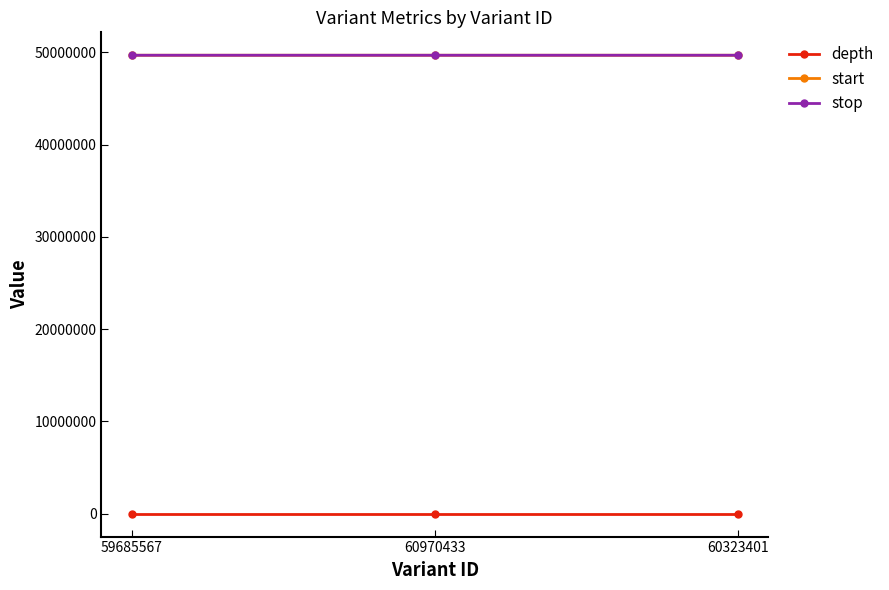

Is it true that stop equals 49684373 at 59685567?

True